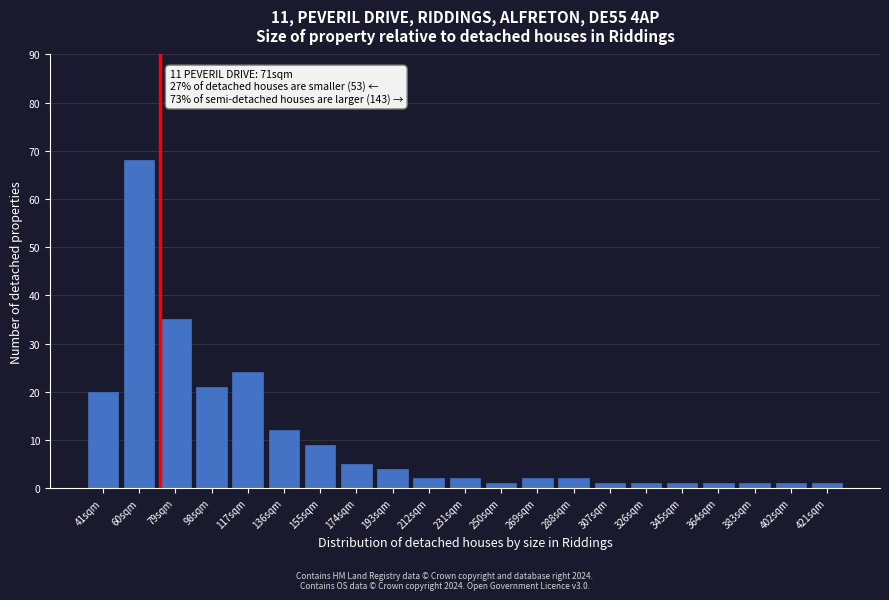

Reading right to left, what are all the values shown in this chart?

1	1	1	1	1	1	1	2	2	1	2	2	4	5	9	12	24	21	35	68	20